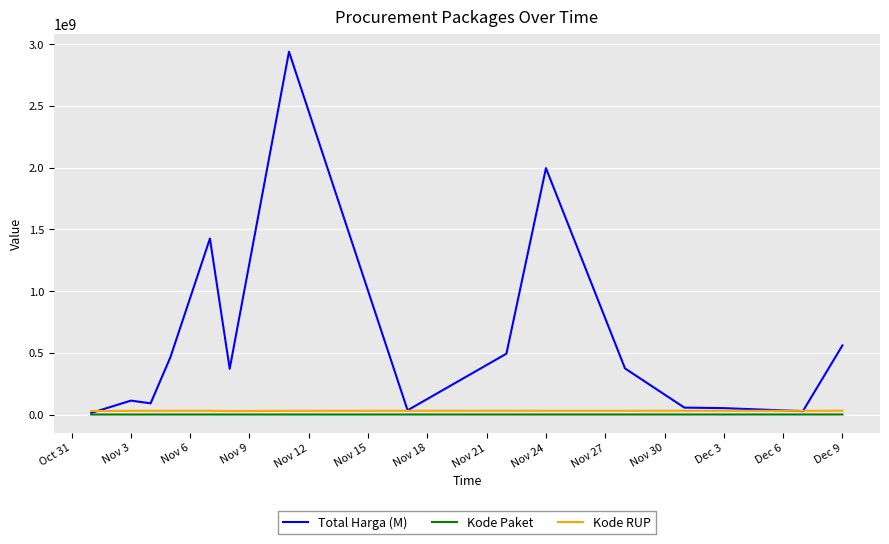

Which series has the widest spread of values?

Total Harga (M)